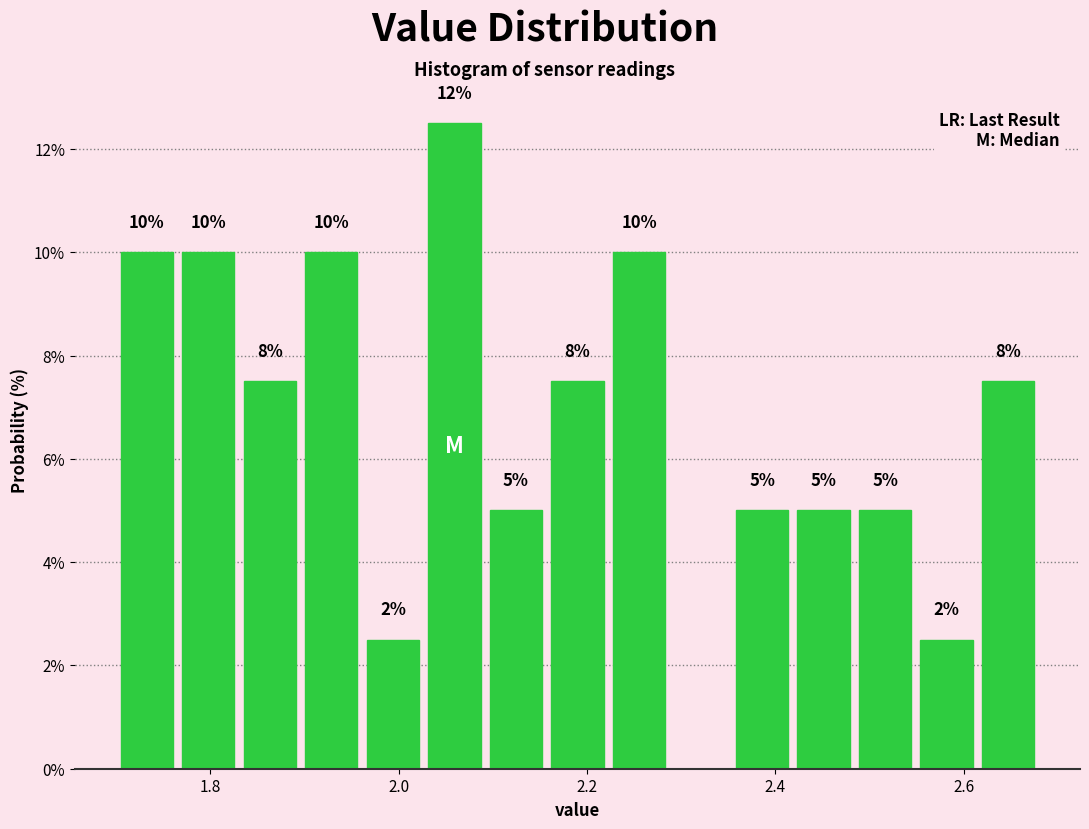

Read against the x-axis, roughly where is the centre of the tallest bar?

2.06